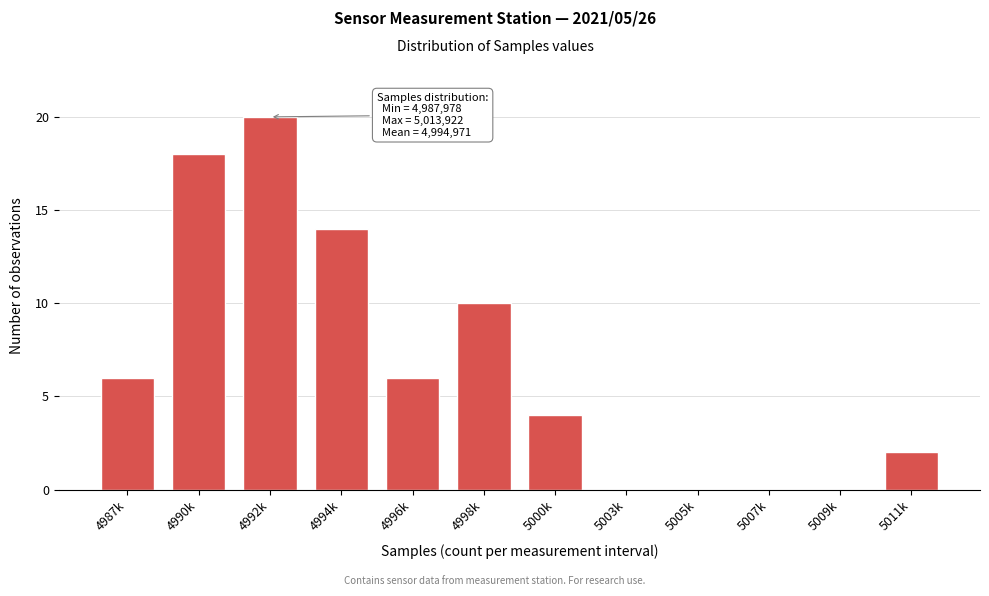

Reading left to right, list all the values displayed in this chart.

4987k=6	4990k=18	4992k=20	4994k=14	4996k=6	4998k=10	5000k=4	5003k=0	5005k=0	5007k=0	5009k=0	5011k=2